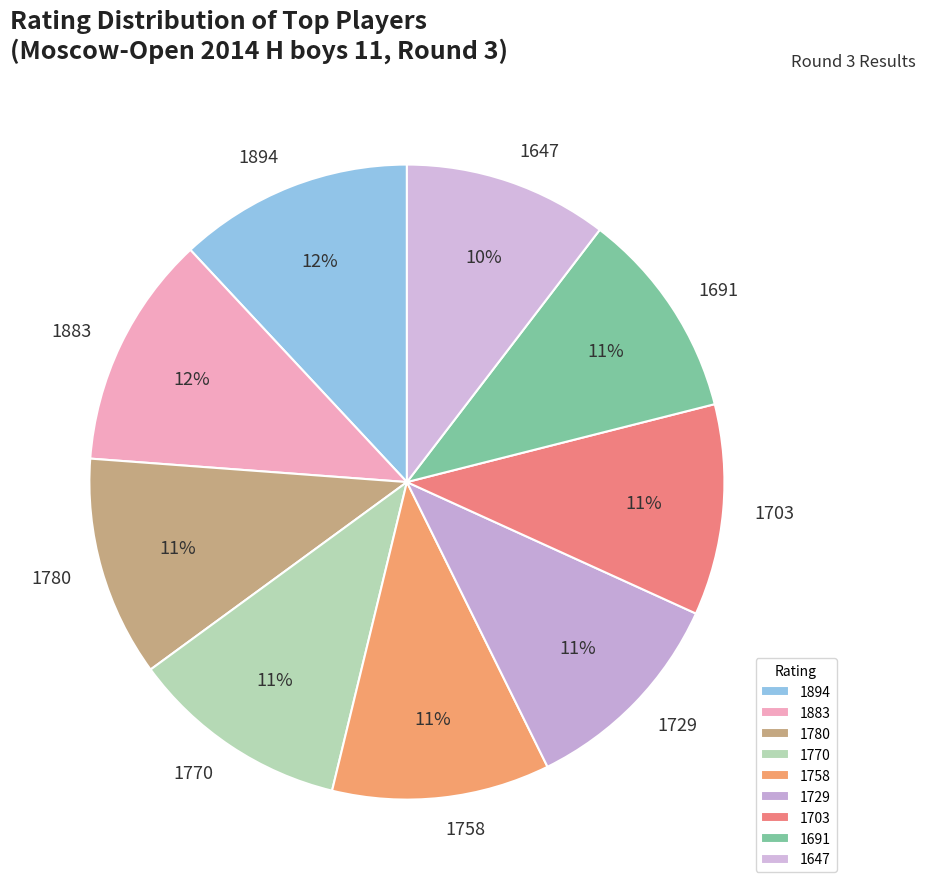

Does any single category account for the majority?

No